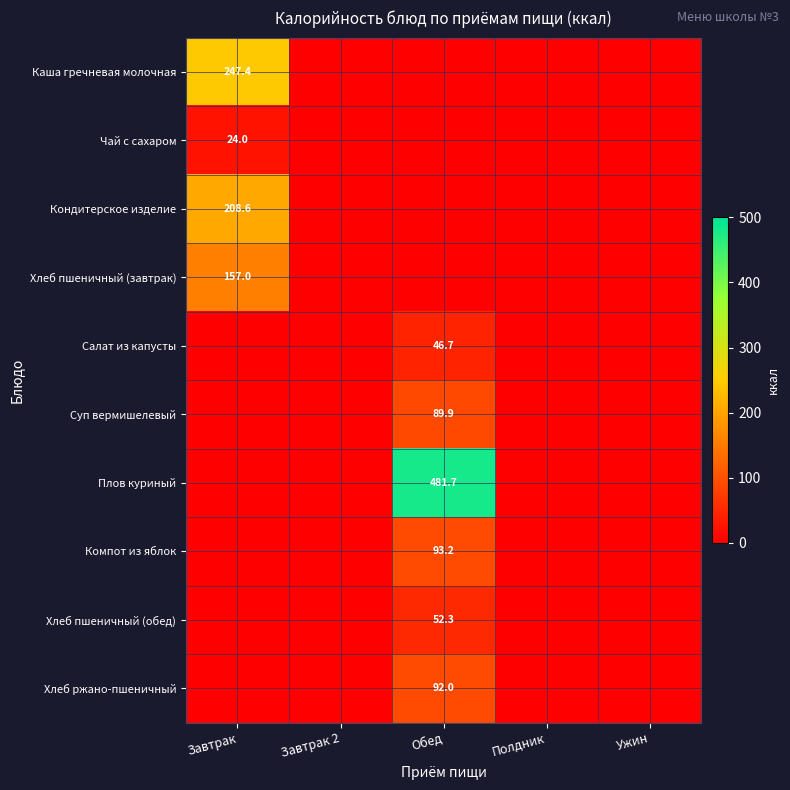

What is the spread (max minus min) of values at Обед?

481.7